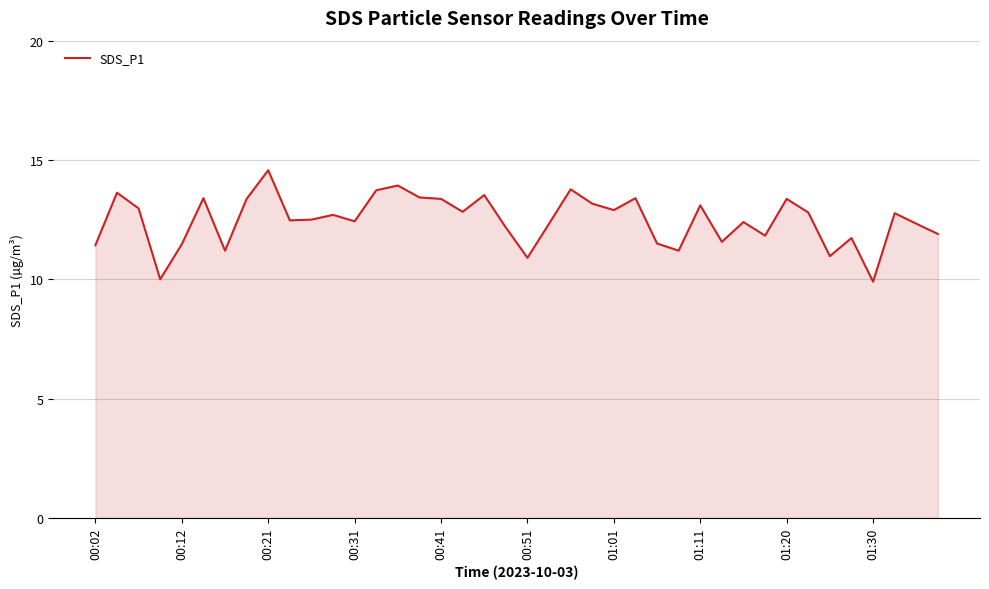

What is the greatest value displayed?

14.6